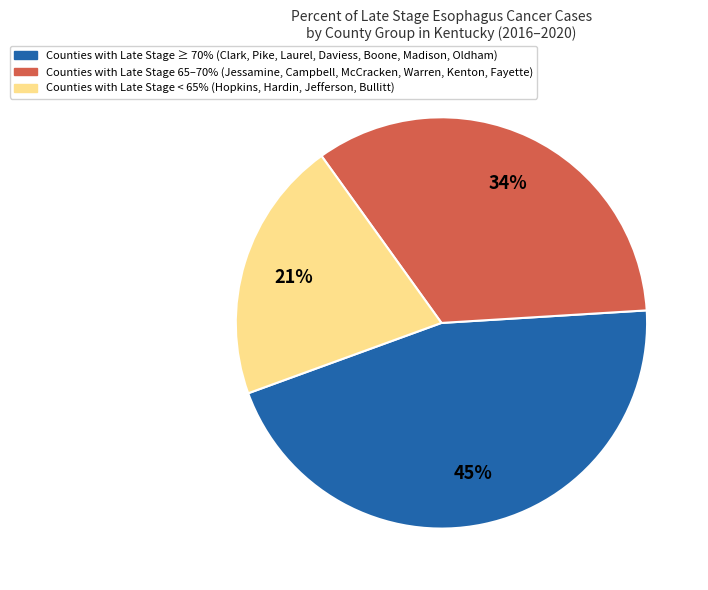

Is the sum of Counties with Late Stage < 65% (Hopkins, Hardin, Jefferson, Bullitt) and Counties with Late Stage 65–70% (Jessamine, Campbell, McCracken, Warren, Kenton, Fayette) greater than half?

Yes